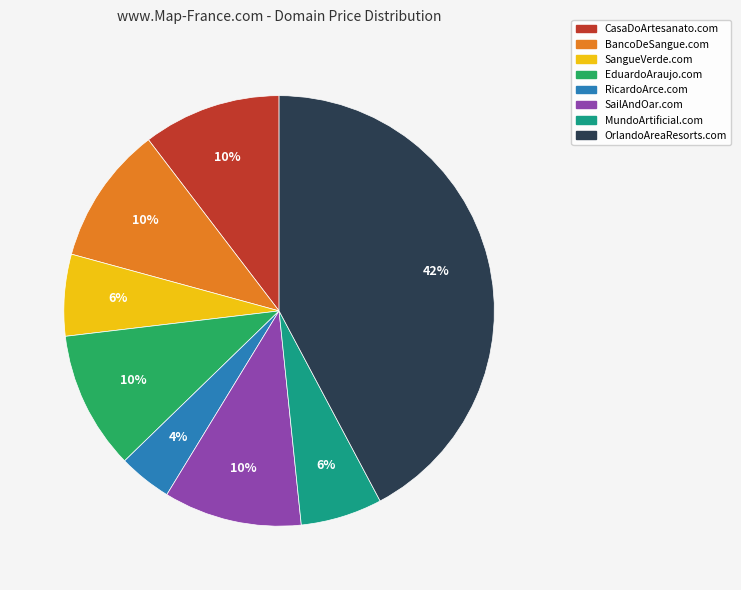

Is the sum of SailAndOar.com and EduardoAraujo.com greater than half?

No